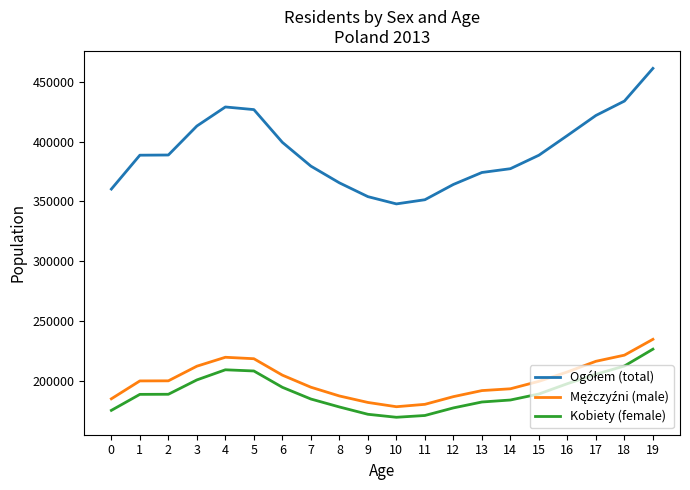

What is the minimum value shown in the chart?

169513